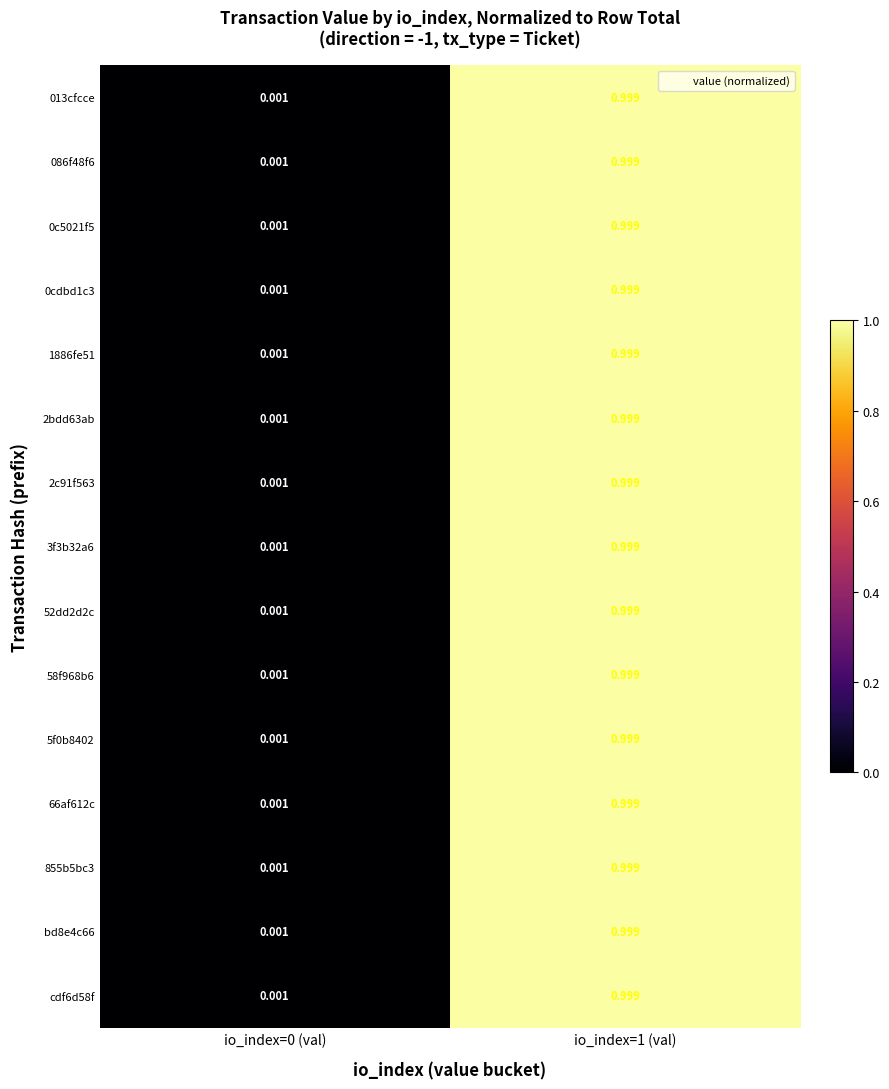

How many data points does each series have?

2